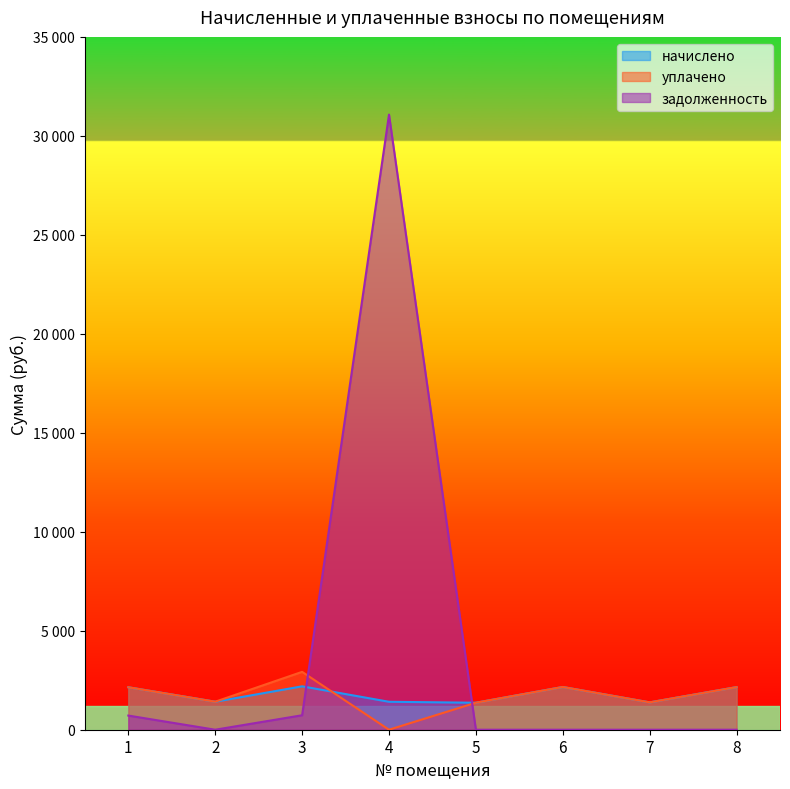

The уплачено series shows 2159.3 at 6. True or false?

True